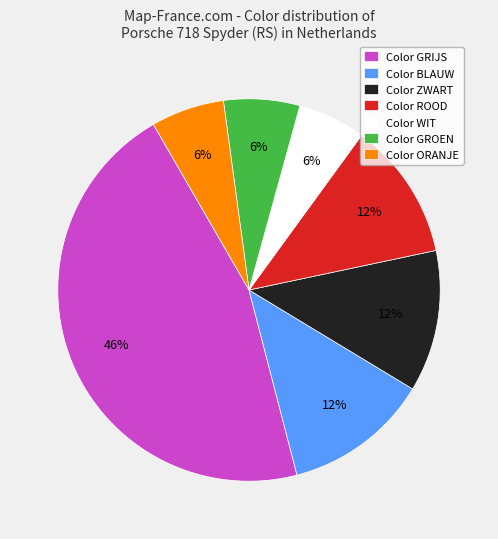

Between Color GROEN and Color BLAUW, which is larger?

Color BLAUW